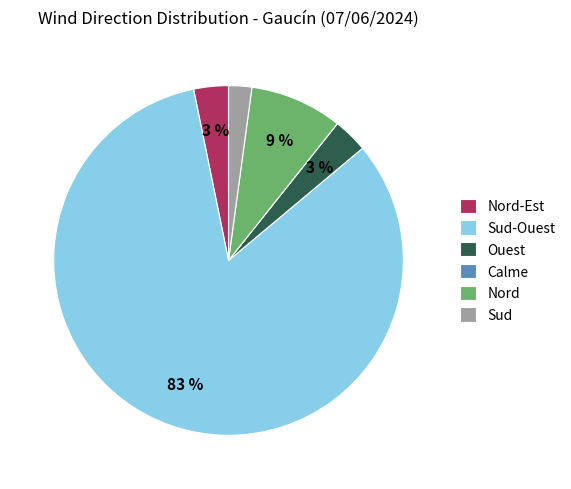

To the nearest percent, what percentage of the pie is Nord?

9%